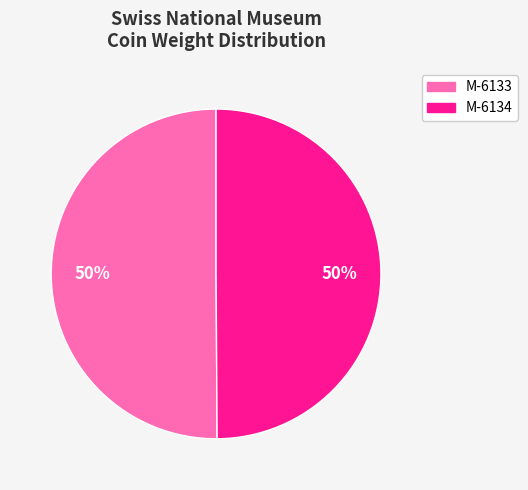

Is the sum of M-6133 and M-6134 greater than half?

Yes